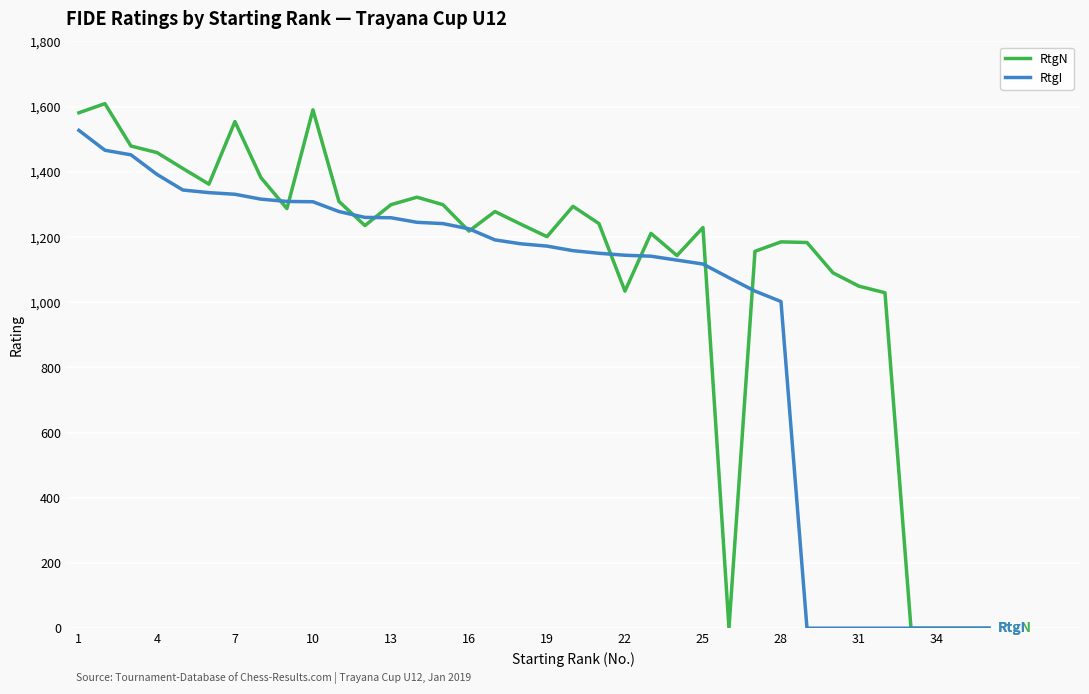

Which series has the largest total across all categories?

RtgN